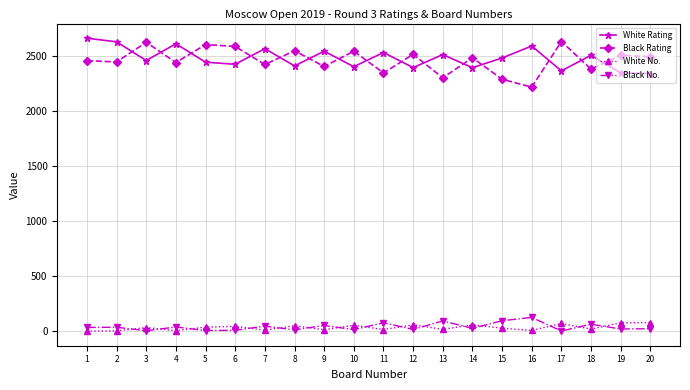

Is the value of White No. at 1 greater than the value of White Rating at 12?

No